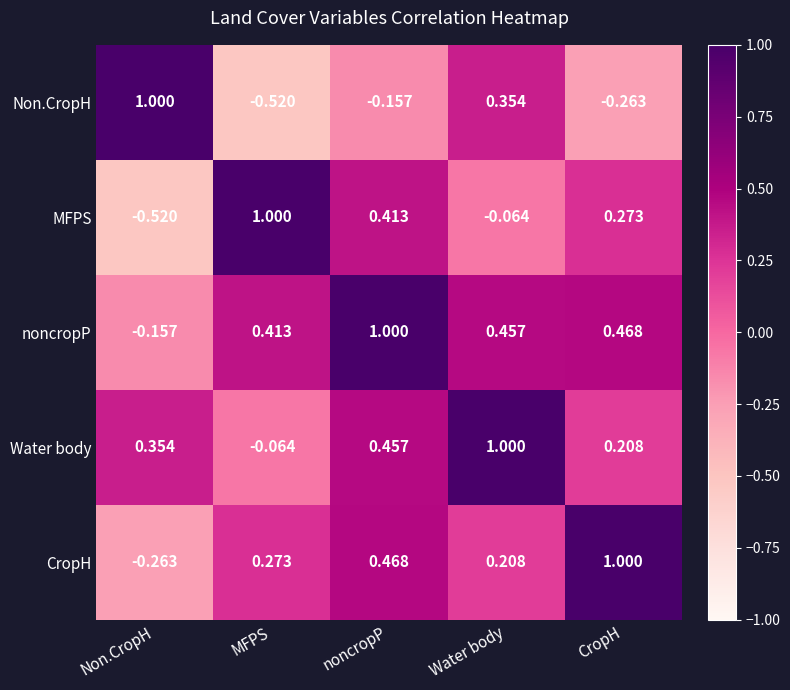

At which label does Water body reach its peak?

Water body